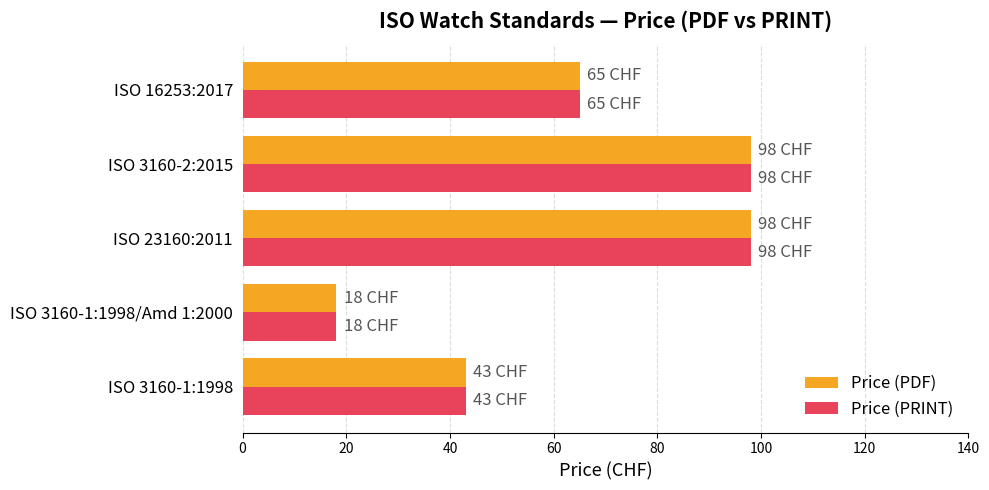

Count the Price (PRINT) values in the range 43 to 98.

4